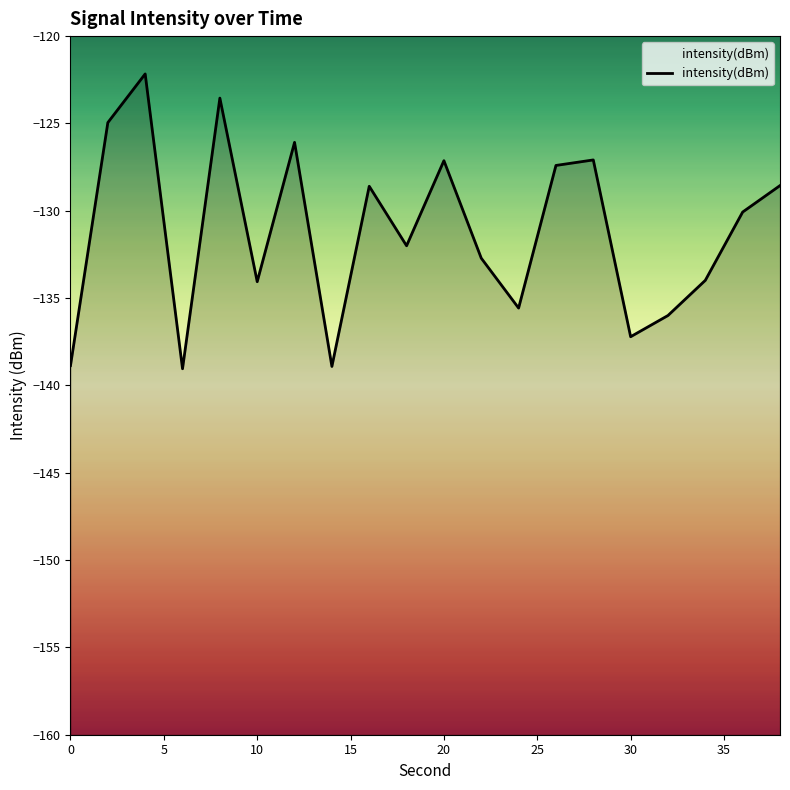

What is the difference between the second highest and minimum values?

15.5